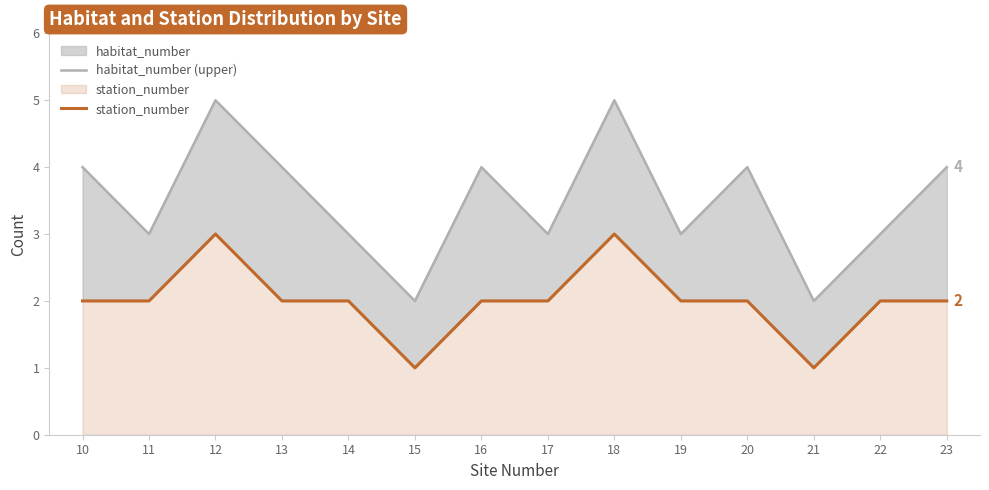

True or false: station_number and habitat_number (upper) cross at least once.

False